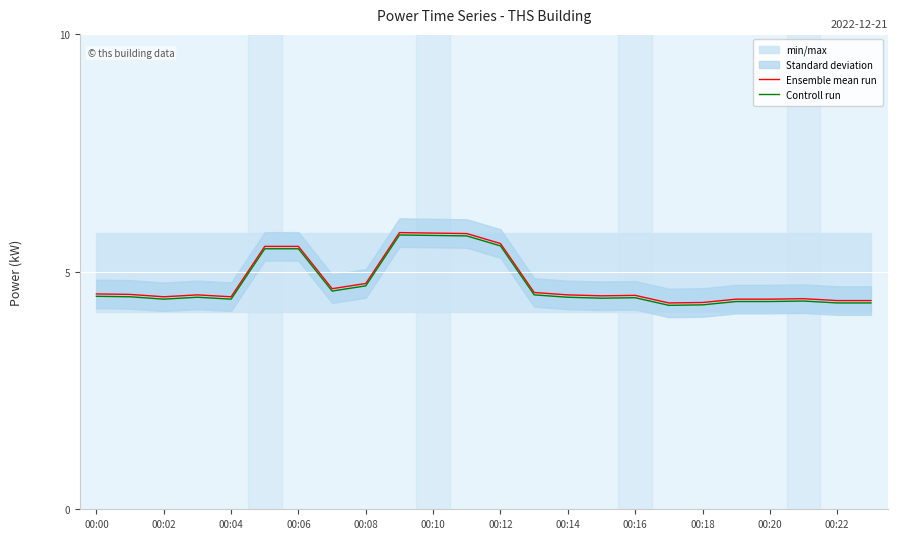

Is it true that Ensemble mean run equals 4.4 at 23?

True